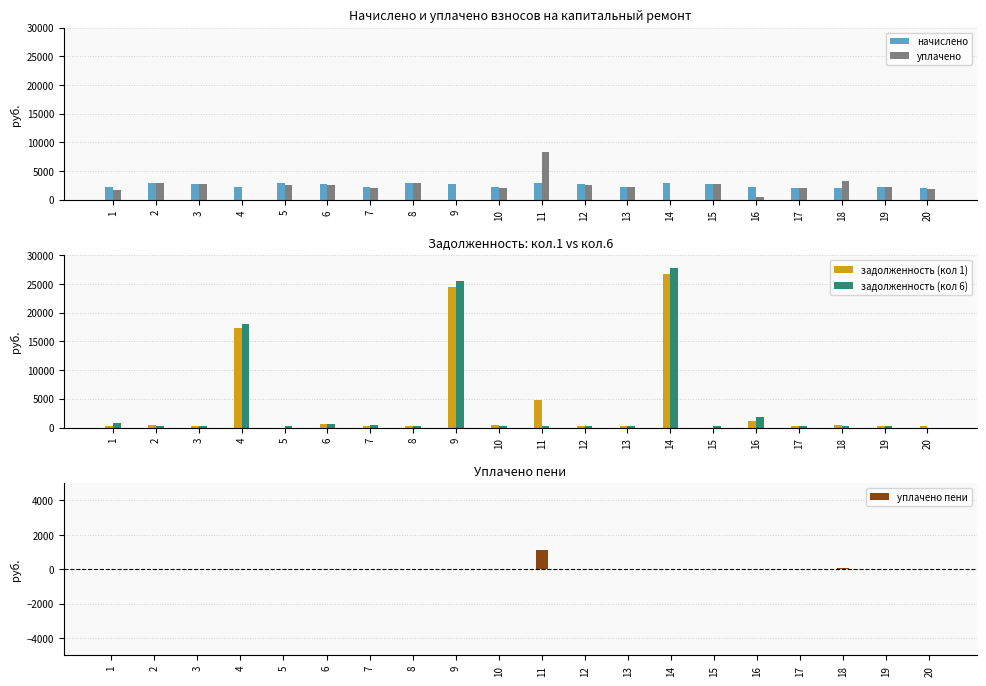

At 5, list the series in order from smallest to largest.

задолженность (кол 1), уплачено пени, задолженность (кол 6), уплачено, начислено